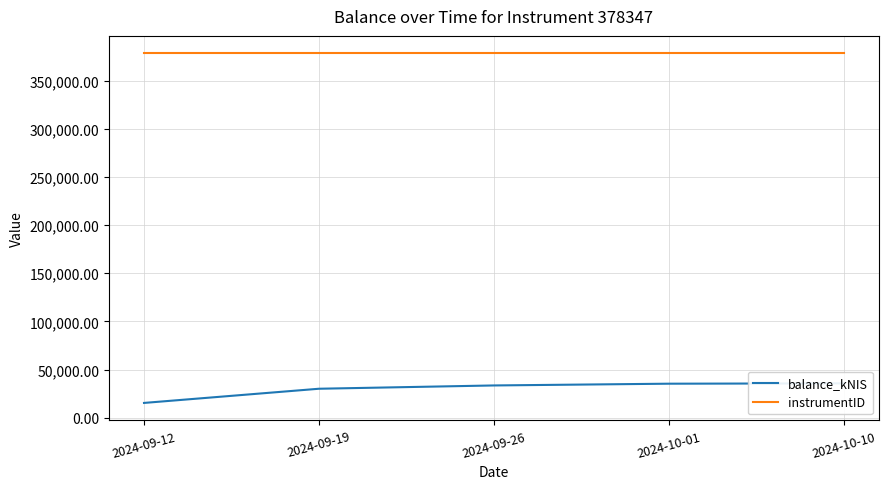

At which category does the chart reach its peak across all series?

2024-09-12